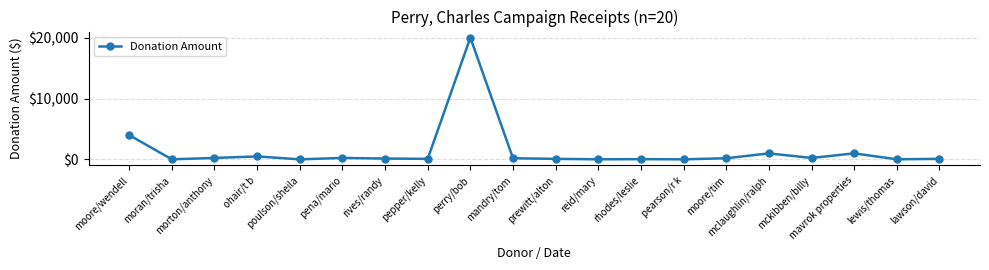

How many values are below 200?

10